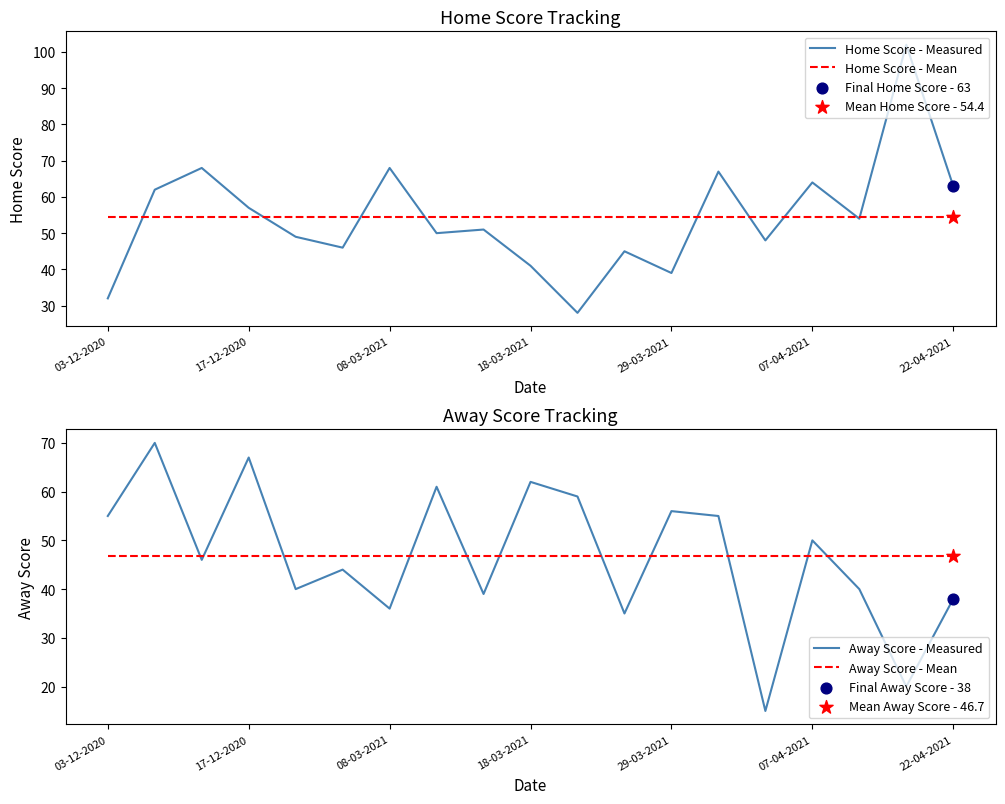

What is the maximum value for Home Score - Measured?

102.0